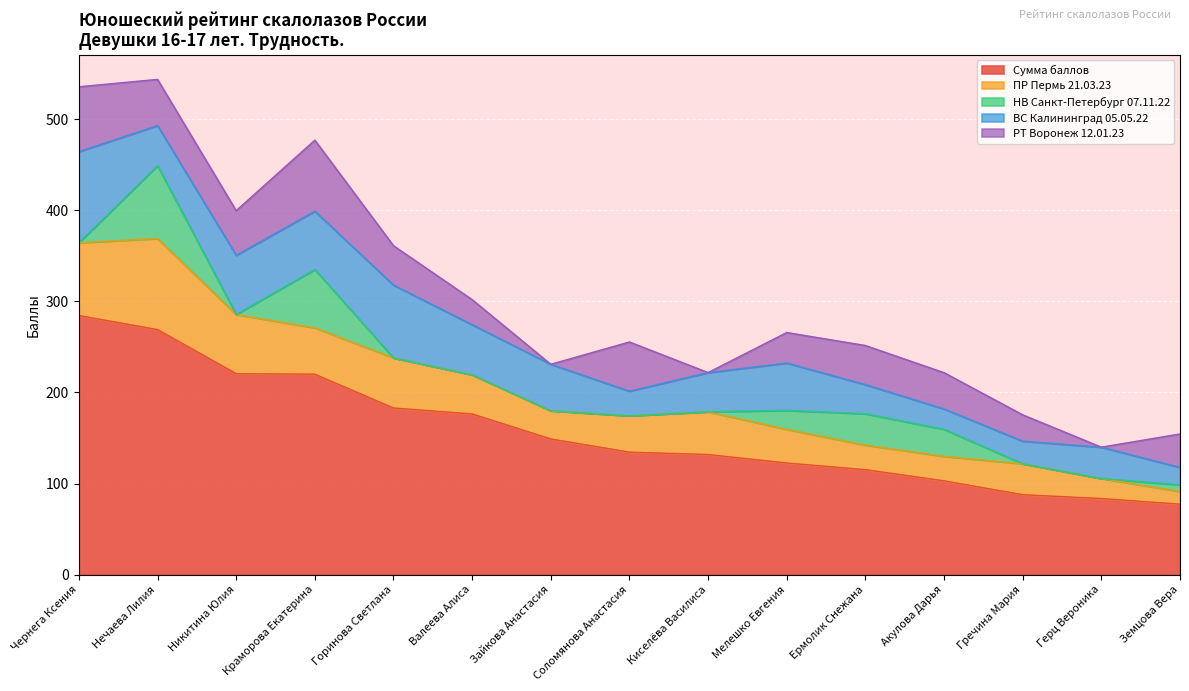

Reading left to right, list all the values displayed in this chart.

Сумма баллов: Чернега Ксения=284.4	Нечаева Лилия=269.0	Никитина Юлия=220.6	Краморова Екатерина=220.0	Горинова Светлана=182.9	Валеева Алиса=176.4	Зайкова Анастасия=148.9	Соломянова Анастасия=134.4	Киселёва Василиса=131.8	Мелешко Евгения=122.5	Ермолик Снежана=115.2	Акулова Дарья=102.9	Гречина Мария=87.7	Герц Вероника=83.5	Земцова Вера=77.3
ПР Пермь 21.03.23: Чернега Ксения=80.0	Нечаева Лилия=100.0	Никитина Юлия=65.0	Краморова Екатерина=51.0	Горинова Светлана=55.0	Валеева Алиса=43.0	Зайкова Анастасия=31.0	Соломянова Анастасия=40.0	Киселёва Василиса=47.0	Мелешко Евгения=37.0	Ермолик Снежана=27.0	Акулова Дарья=27.0	Гречина Мария=34.0	Герц Вероника=22.0	Земцова Вера=14.0
НВ Санкт-Петербург 07.11.22: Чернега Ксения=0.0	Нечаева Лилия=80.0	Никитина Юлия=0.0	Краморова Екатерина=64.0	Горинова Светлана=0.0	Валеева Алиса=0.0	Зайкова Анастасия=0.0	Соломянова Анастасия=0.0	Киселёва Василиса=0.0	Мелешко Евгения=20.8	Ермолик Снежана=34.4	Акулова Дарья=29.6	Гречина Мария=0.0	Герц Вероника=0.0	Земцова Вера=7.2
ВС Калининград 05.05.22: Чернега Ксения=100.0	Нечаева Лилия=44.0	Никитина Юлия=65.0	Краморова Екатерина=64.0	Горинова Светлана=80.0	Валеева Алиса=55.0	Зайкова Анастасия=51.0	Соломянова Анастасия=27.0	Киселёва Василиса=43.0	Мелешко Евгения=52.0	Ермолик Снежана=32.0	Акулова Дарья=22.4	Гречина Мария=24.8	Герц Вероника=34.4	Земцова Вера=19.2
РТ Воронеж 12.01.23: Чернега Ксения=71.2	Нечаева Лилия=50.7	Никитина Юлия=49.0	Краморова Екатерина=78.0	Горинова Светлана=43.2	Валеева Алиса=27.5	Зайкова Анастасия=0.0	Соломянова Анастасия=54.0	Киселёва Василиса=0.0	Мелешко Евгения=33.5	Ермолик Снежана=42.9	Акулова Дарья=39.8	Гречина Мария=28.9	Герц Вероника=0.0	Земцова Вера=36.7